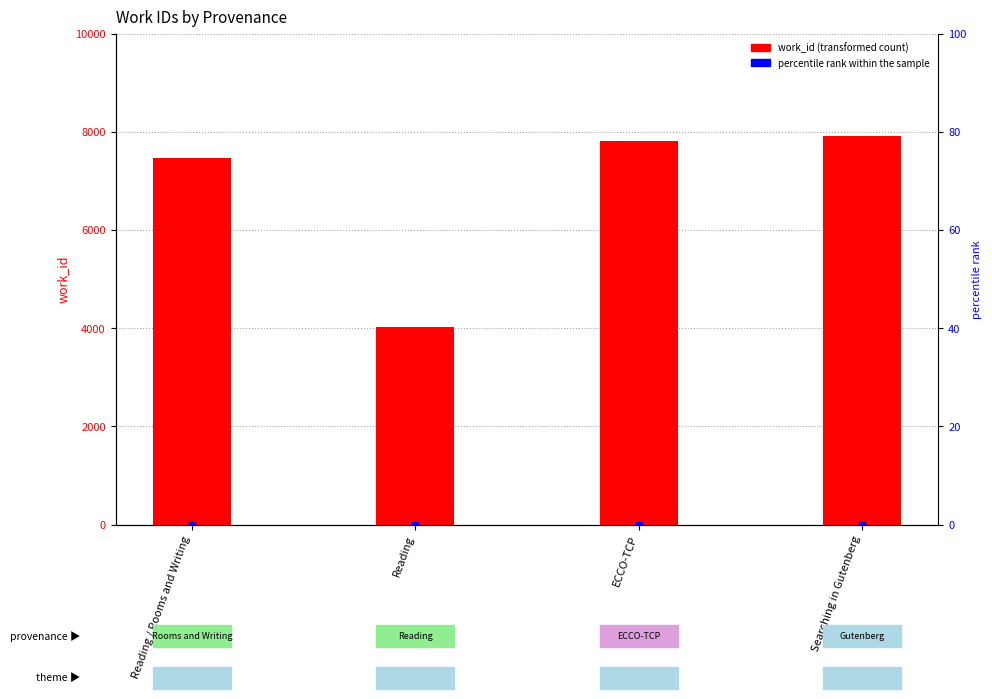

What is the sum of all values?

27223